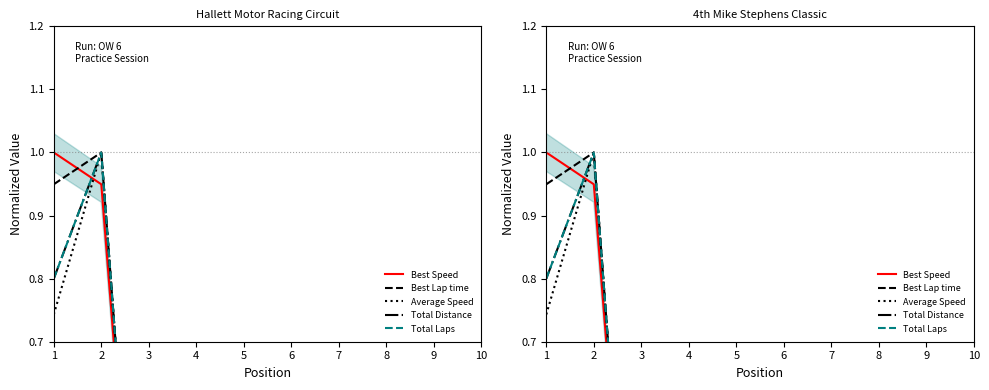

True or false: Total Distance has more than 2 points higher than both neighbors.

False